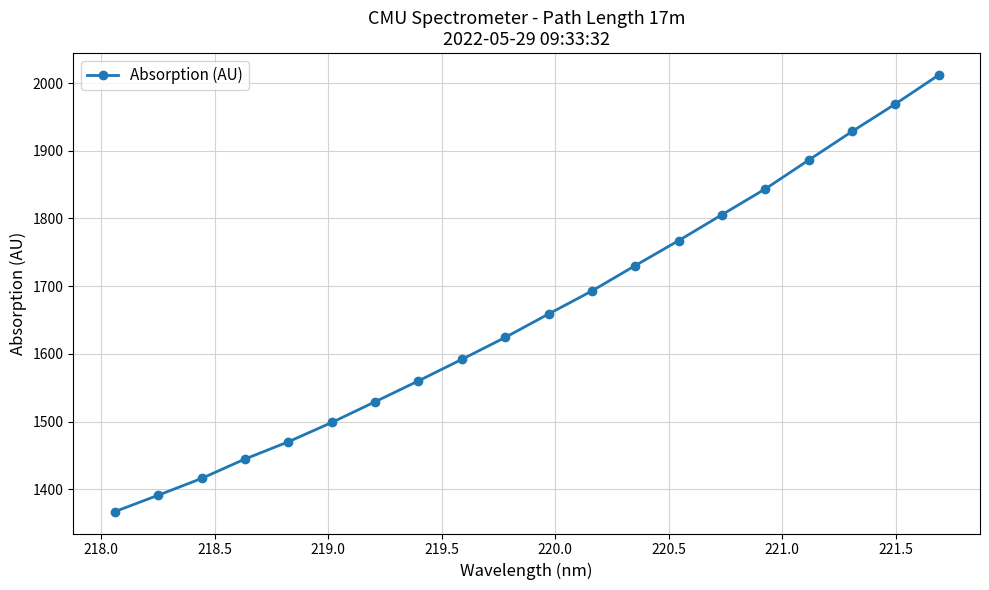

What is the value of the 14th point from the left?

1767.4